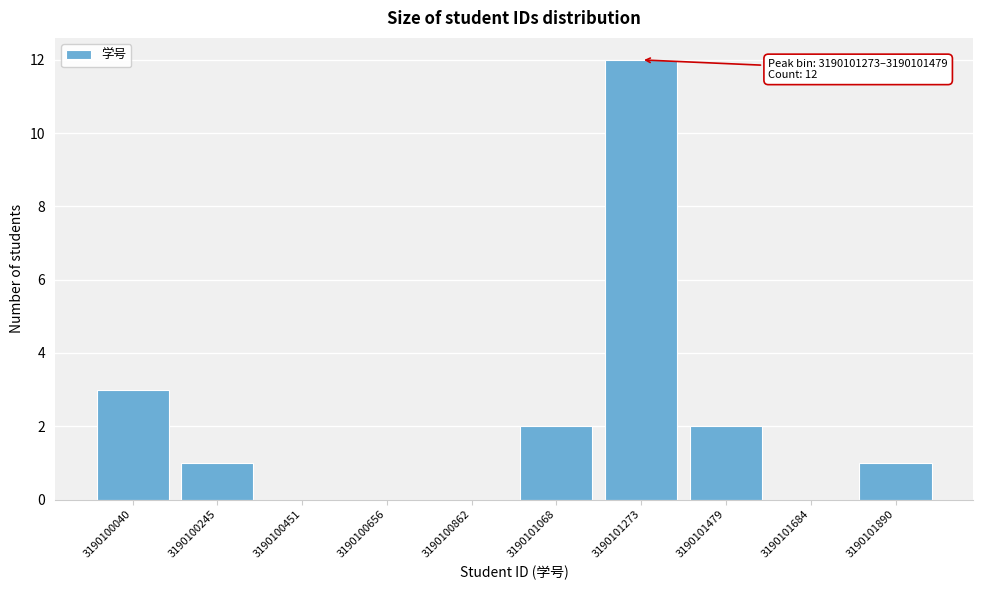

Reading left to right, what are all the values shown in this chart?

3190100040=3	3190100245=1	3190100451=0	3190100656=0	3190100862=0	3190101068=2	3190101273=12	3190101479=2	3190101684=0	3190101890=1